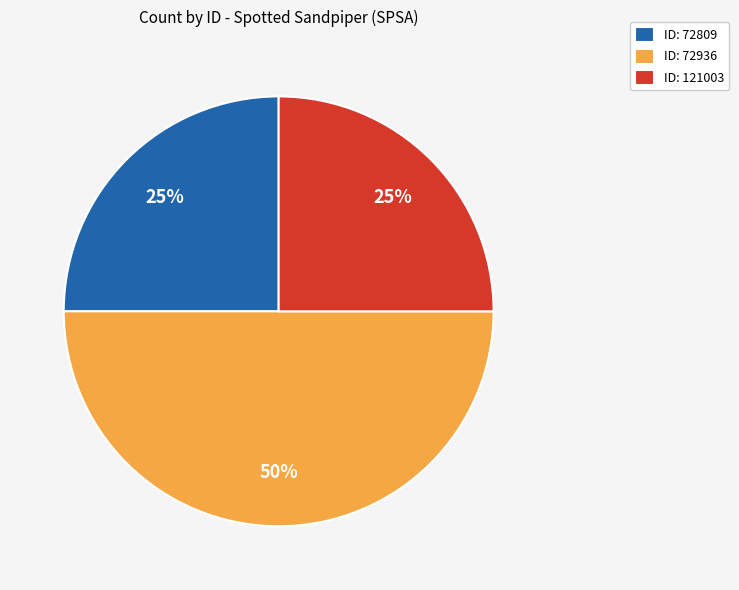

Do ID: 72936 and ID: 72809 together represent more than half of the pie?

Yes